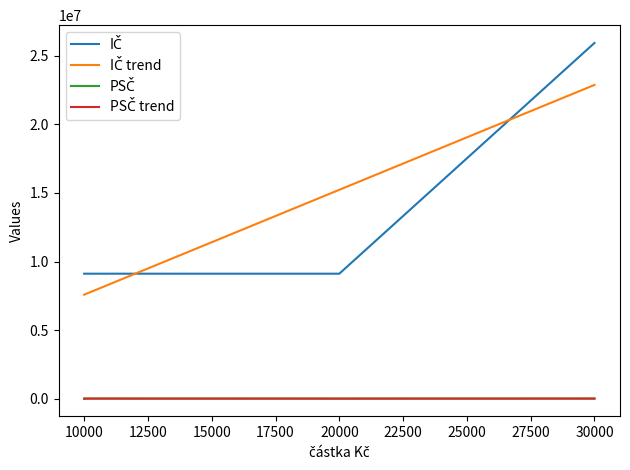

True or false: PSČ and IČ intersect in this chart.

False